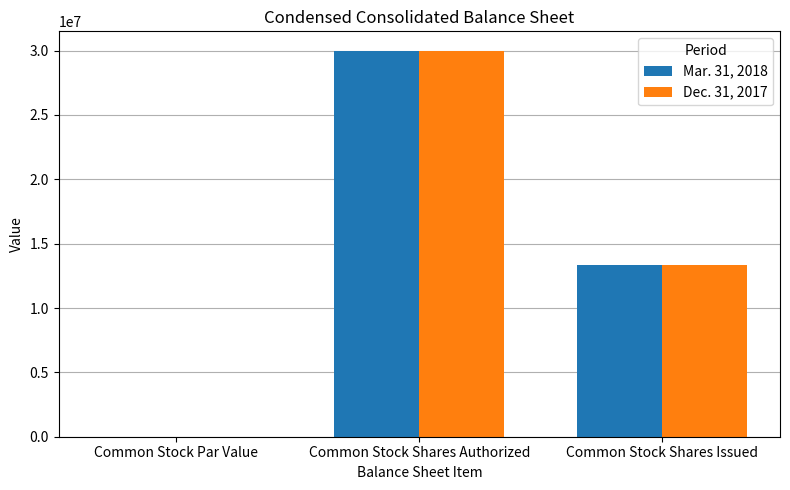

What are all the series names shown in the legend?

Mar. 31, 2018, Dec. 31, 2017